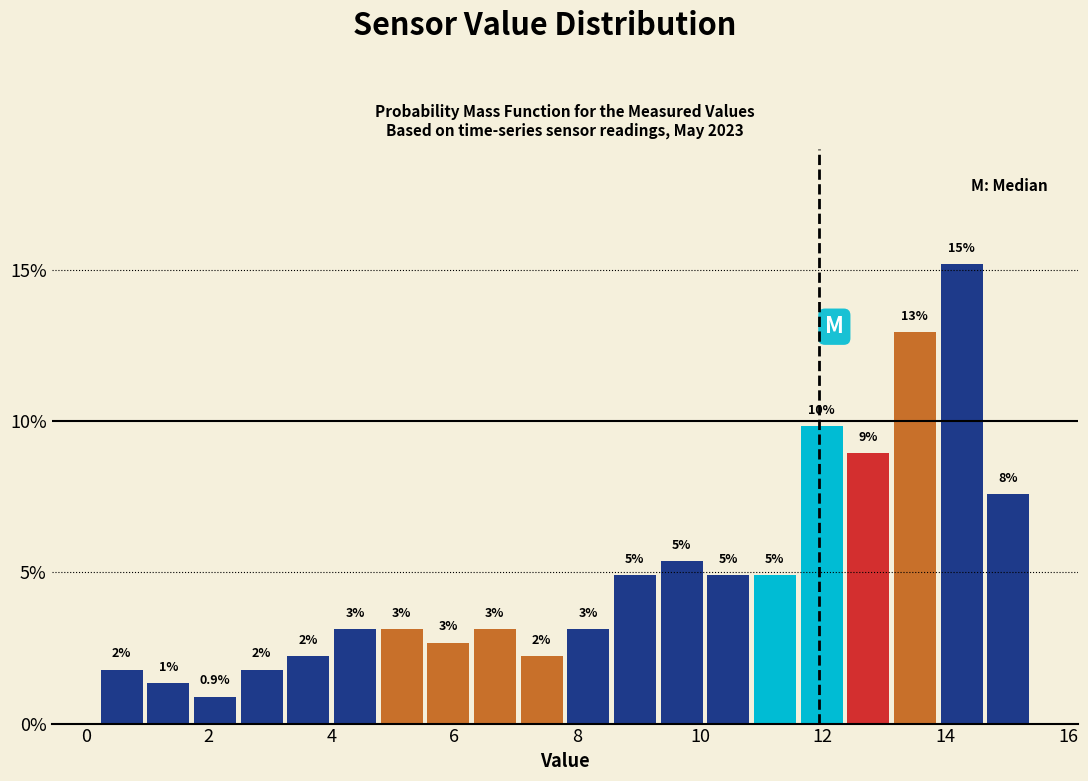

Around what value on the x-axis is the tallest bar? Give the approximate position of its centre, as read against the axis.

14.2